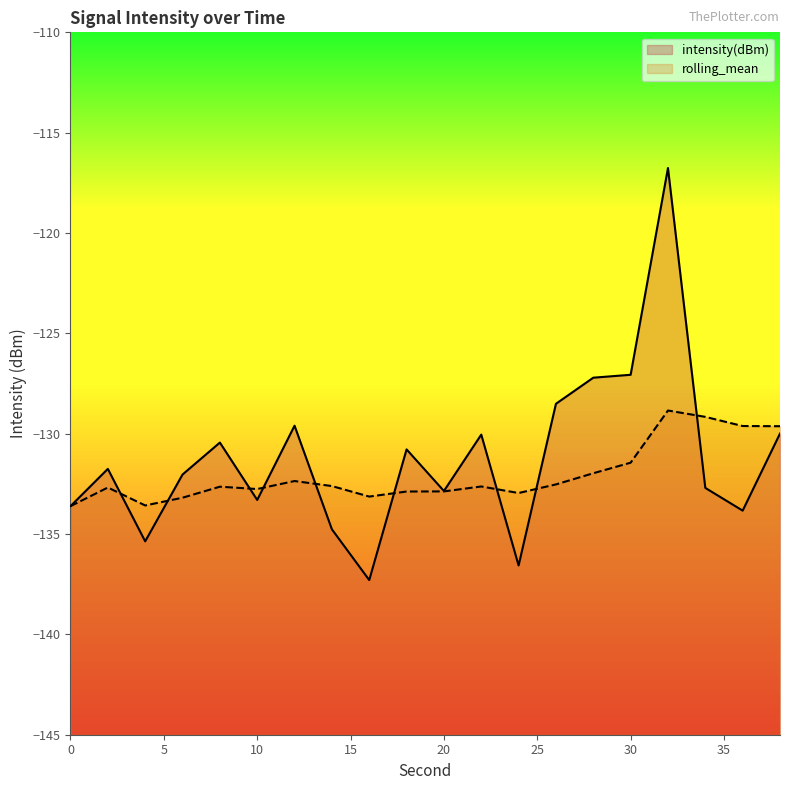

Count the number of categories in the chart.

20